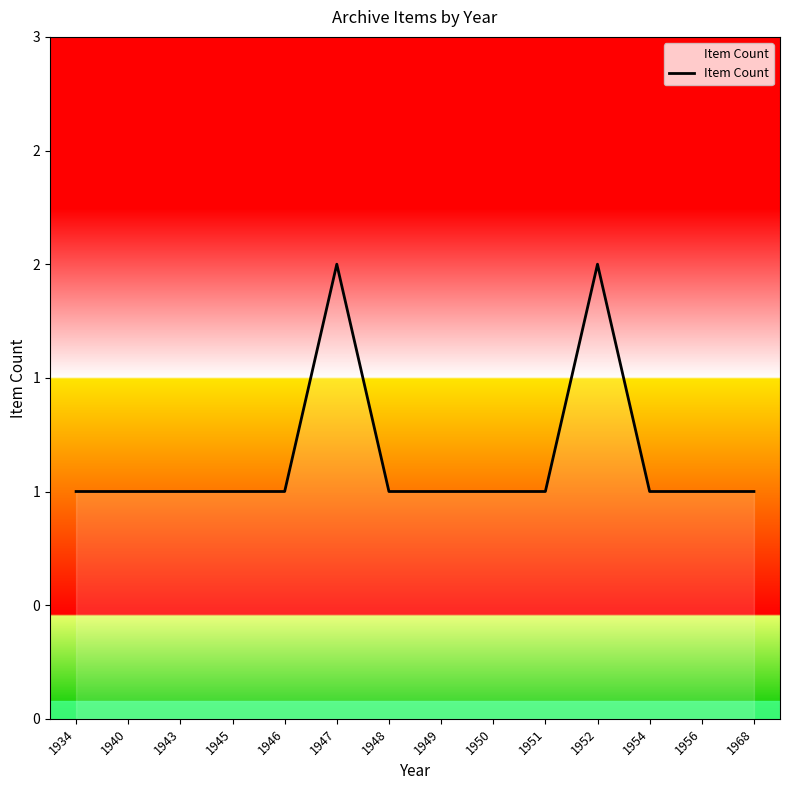

Does the chart display data point markers on the line(s)?

No